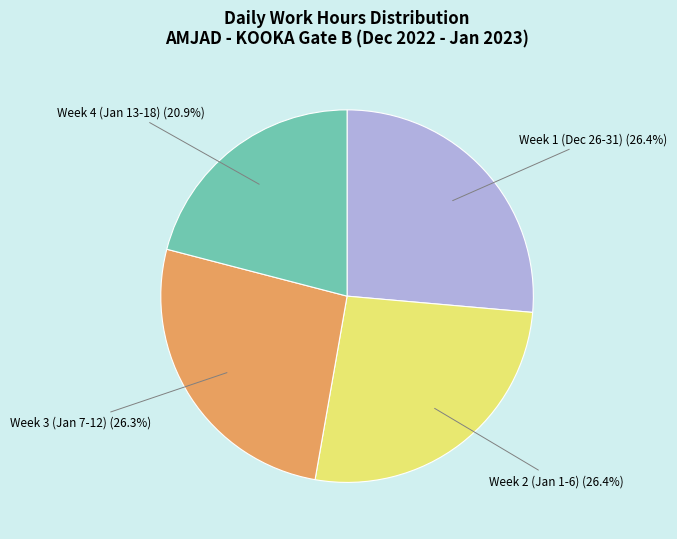

Does any single category account for the majority?

No